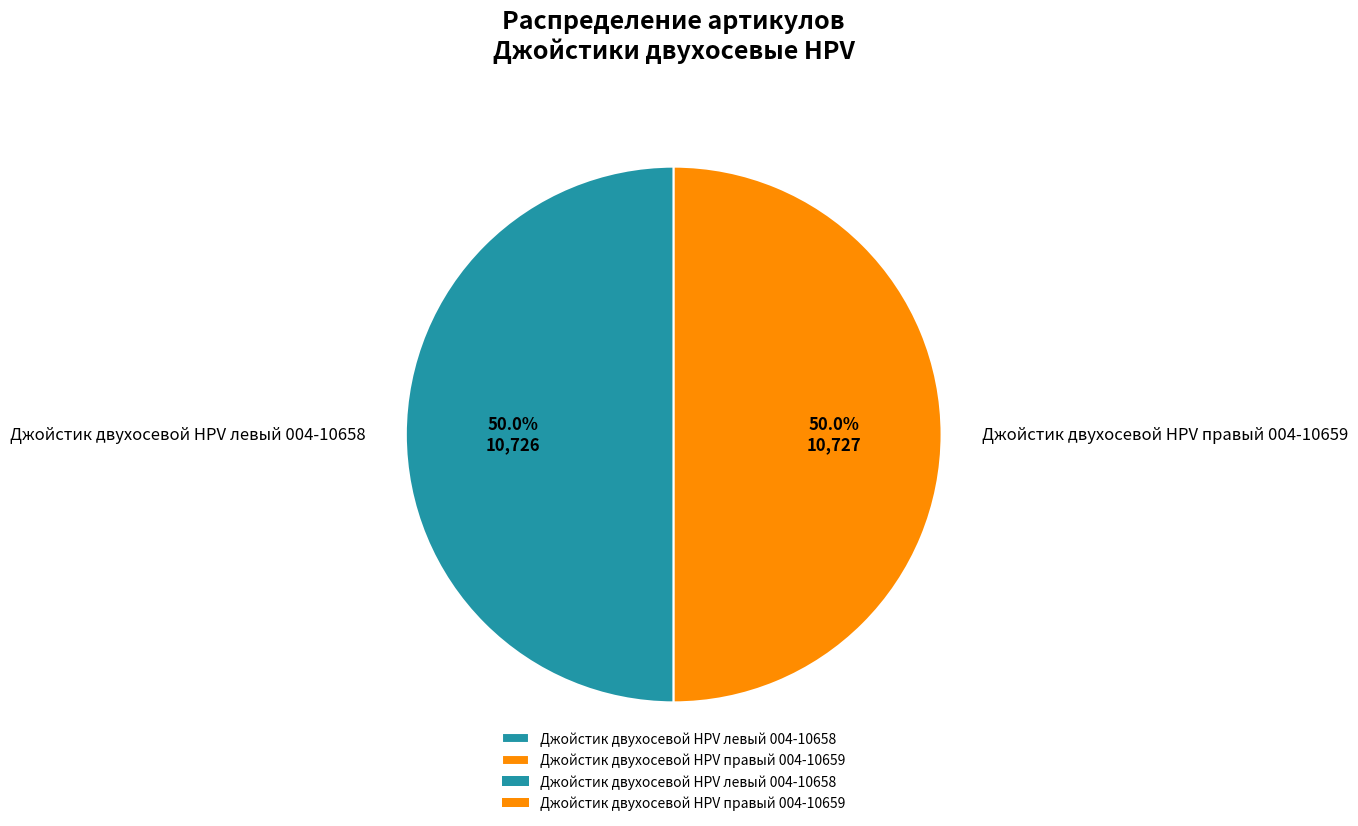

What is the ratio of the value at Джойстик двухосевой HPV левый 004-10658 to the value at Джойстик двухосевой HPV правый 004-10659?

1.0